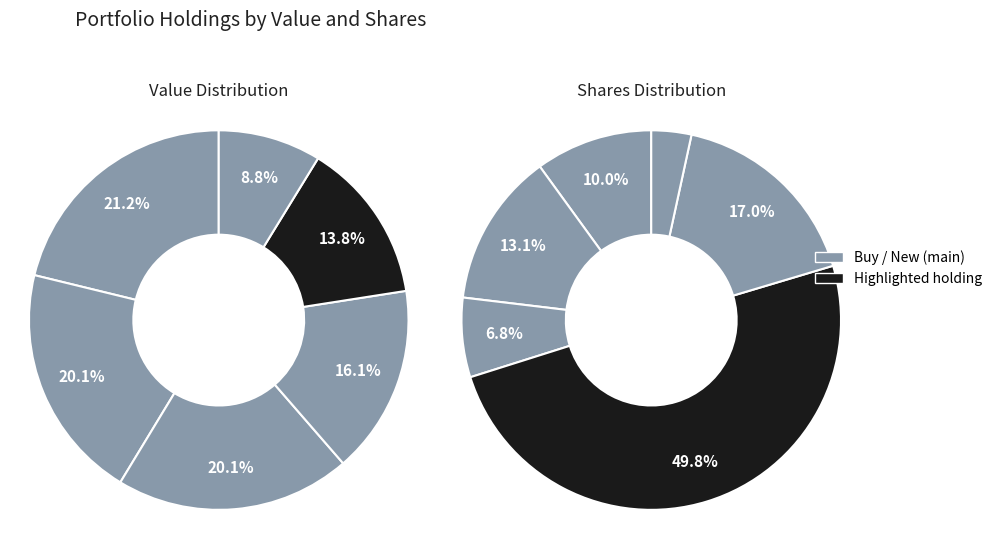

Which category has the biggest portion of the pie?

CONOCOPHILLIPS